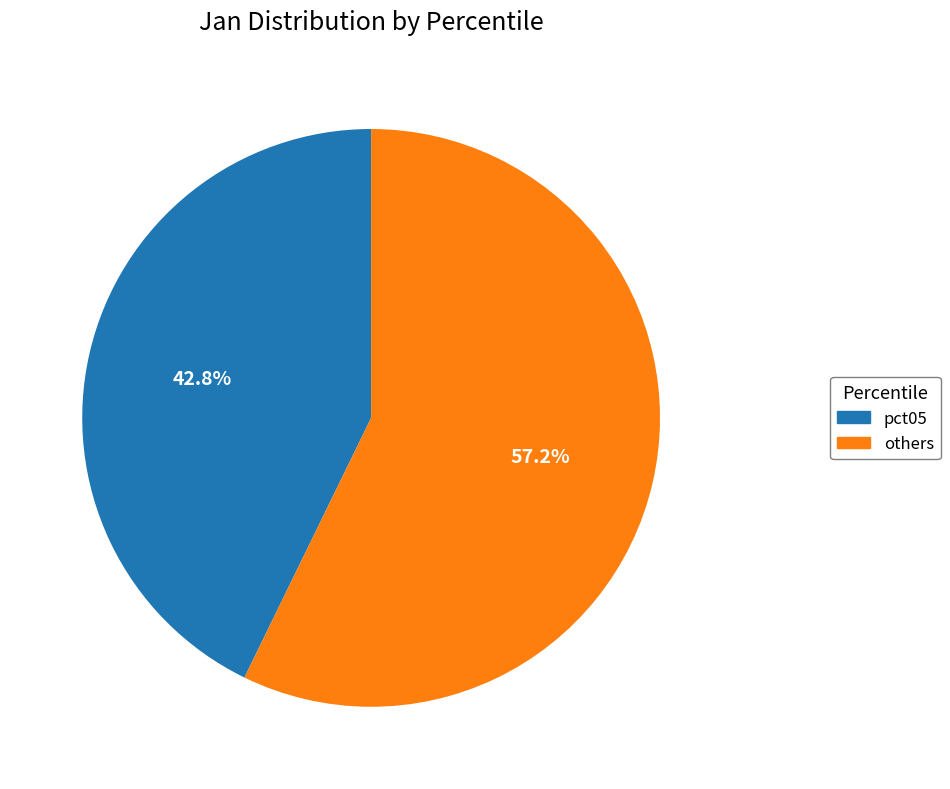

Is there any slice that represents more than half of the pie?

Yes